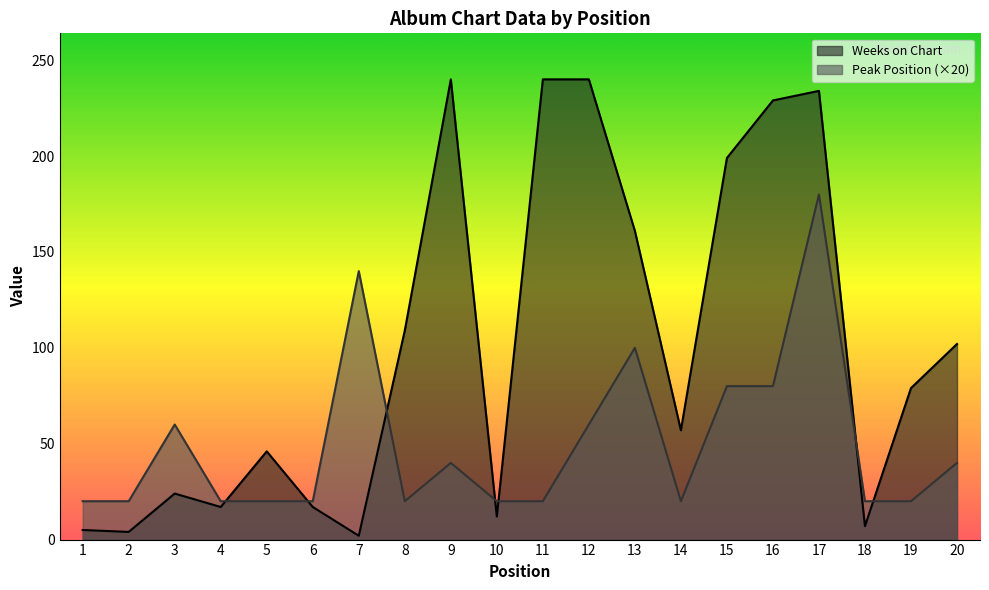

What is the sum of all Peak Position values?

1000